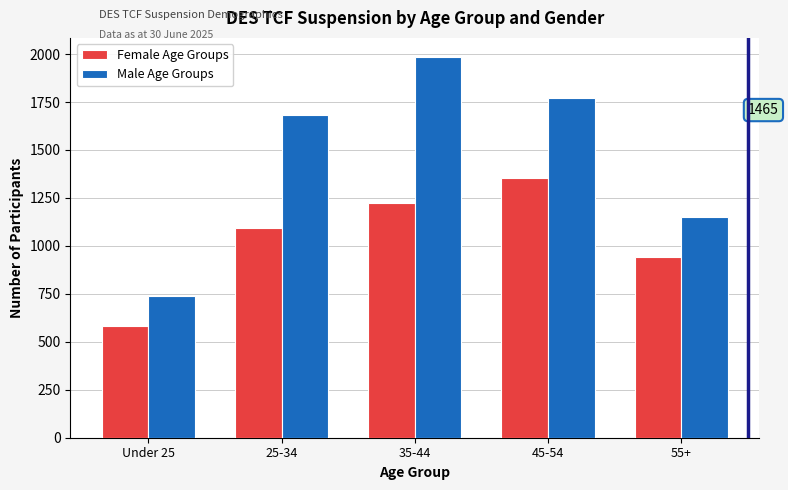

Reading left to right, extract all data points from this chart.

Female Age Groups: 580	1095	1225	1355	940
Male Age Groups: 740	1680	1985	1770	1150